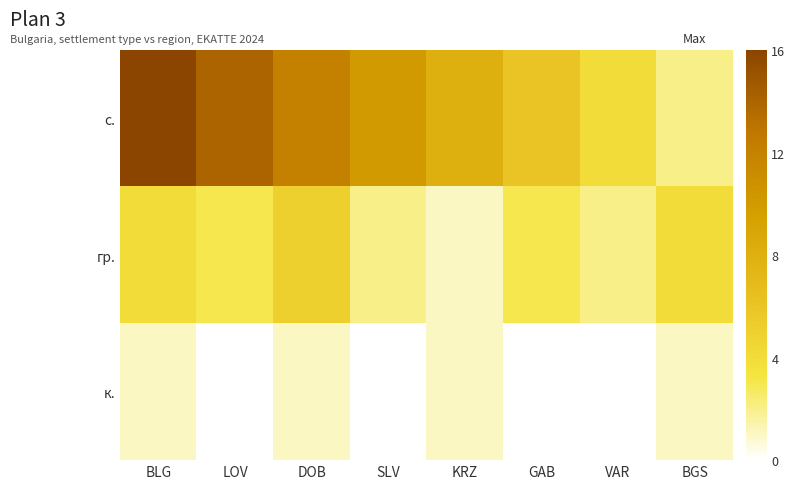

What is the maximum value shown in the chart?

16